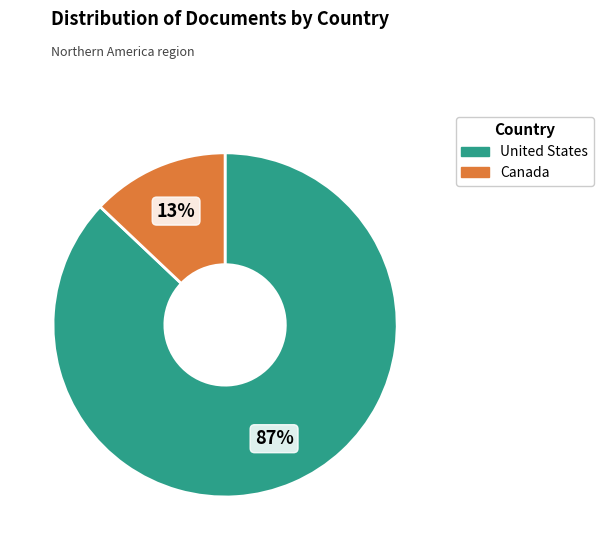

What percentage is the Canada slice, to the nearest percent?

13%